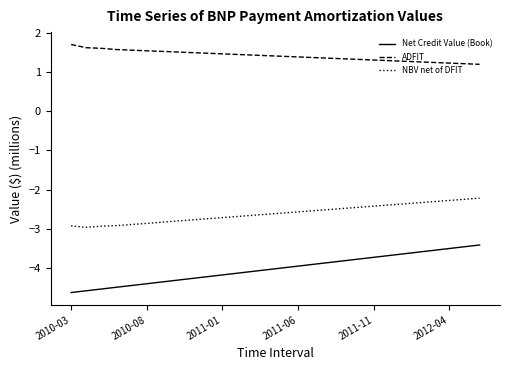

List the series in order of their peak value, lowest first.

Net Credit Value (Book), NBV net of DFIT, ADFIT